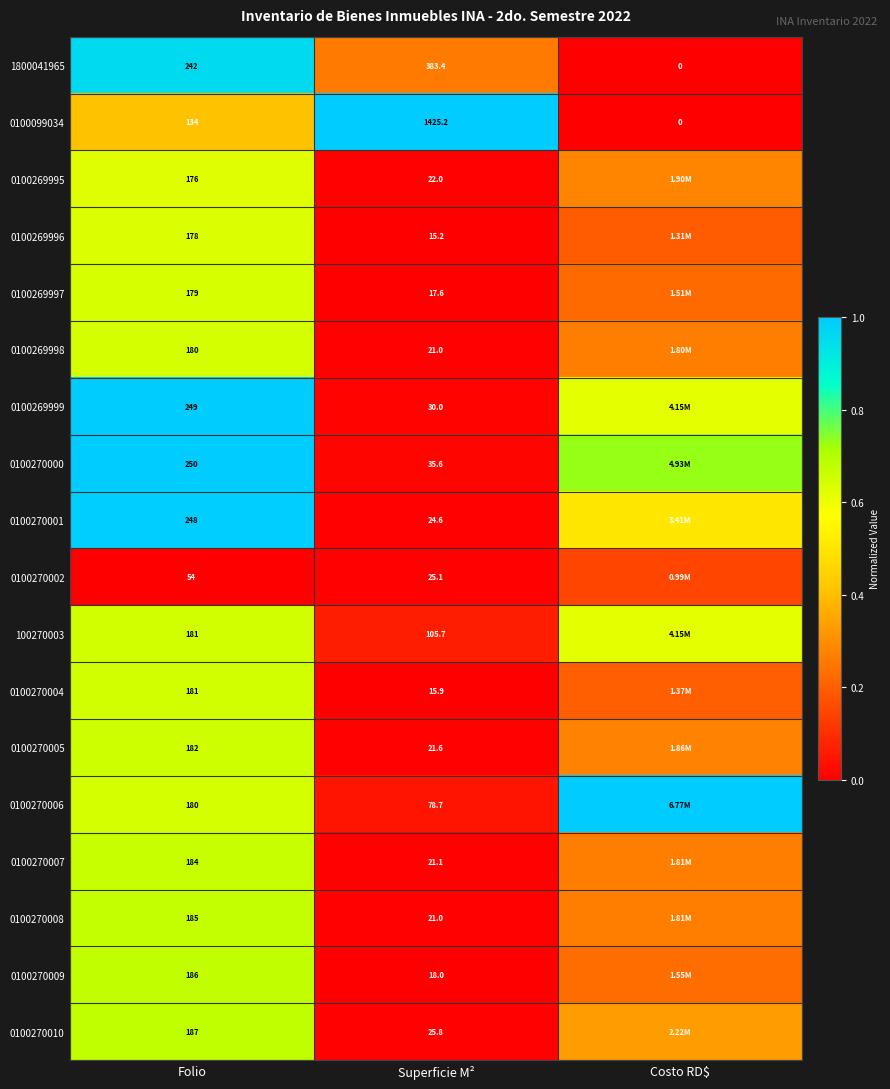

Is the value of 100270003 at Superficie M² greater than the value of 0100270007 at Superficie M²?

Yes